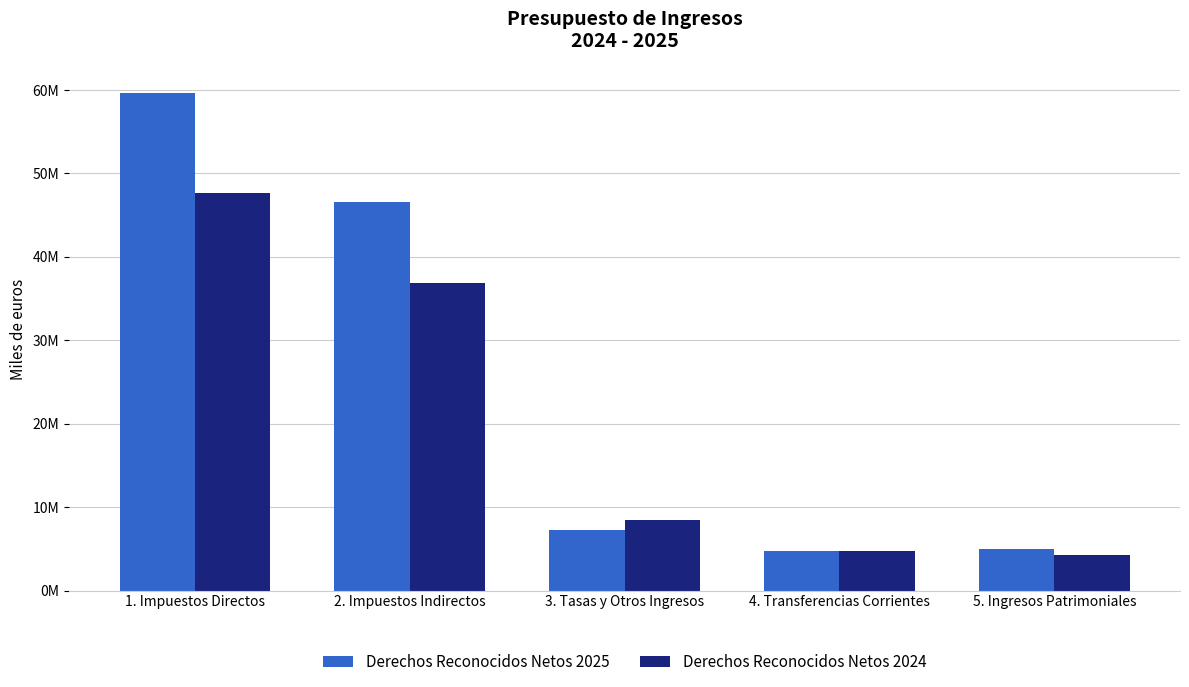

What are all the series names shown in the legend?

Derechos Reconocidos Netos 2025, Derechos Reconocidos Netos 2024